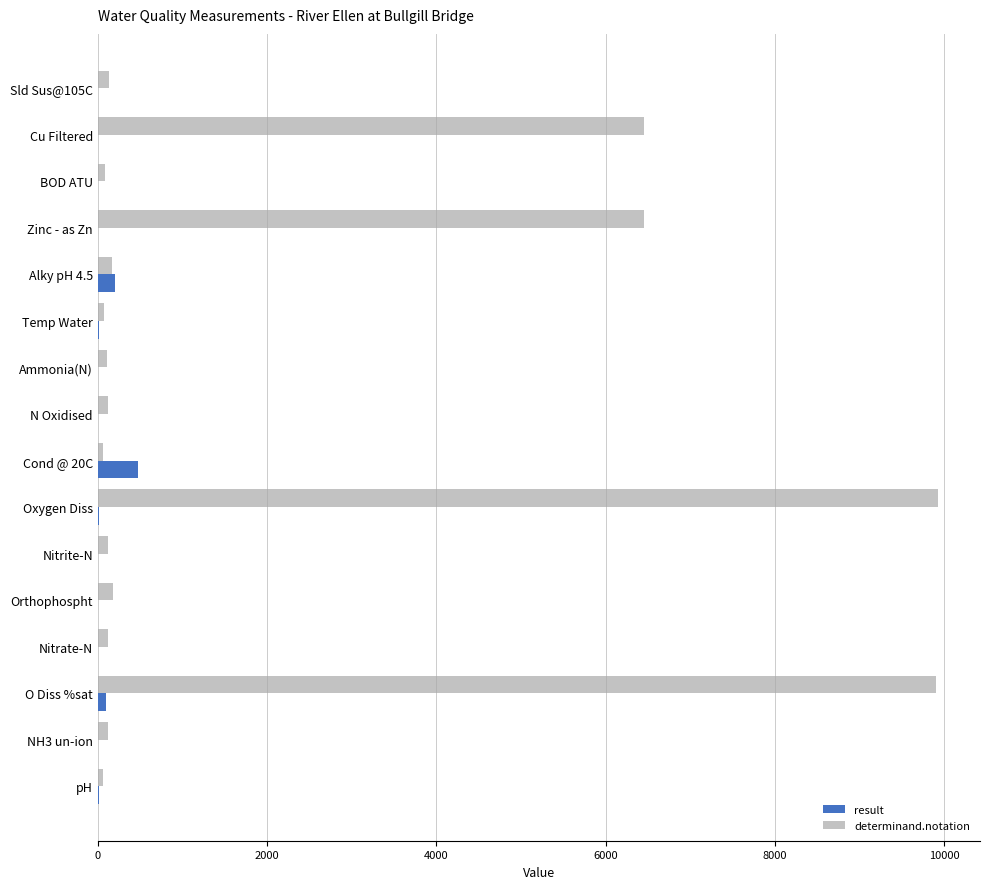

The value of determinand.notation at Oxygen Diss is 9924.0. True or false?

True